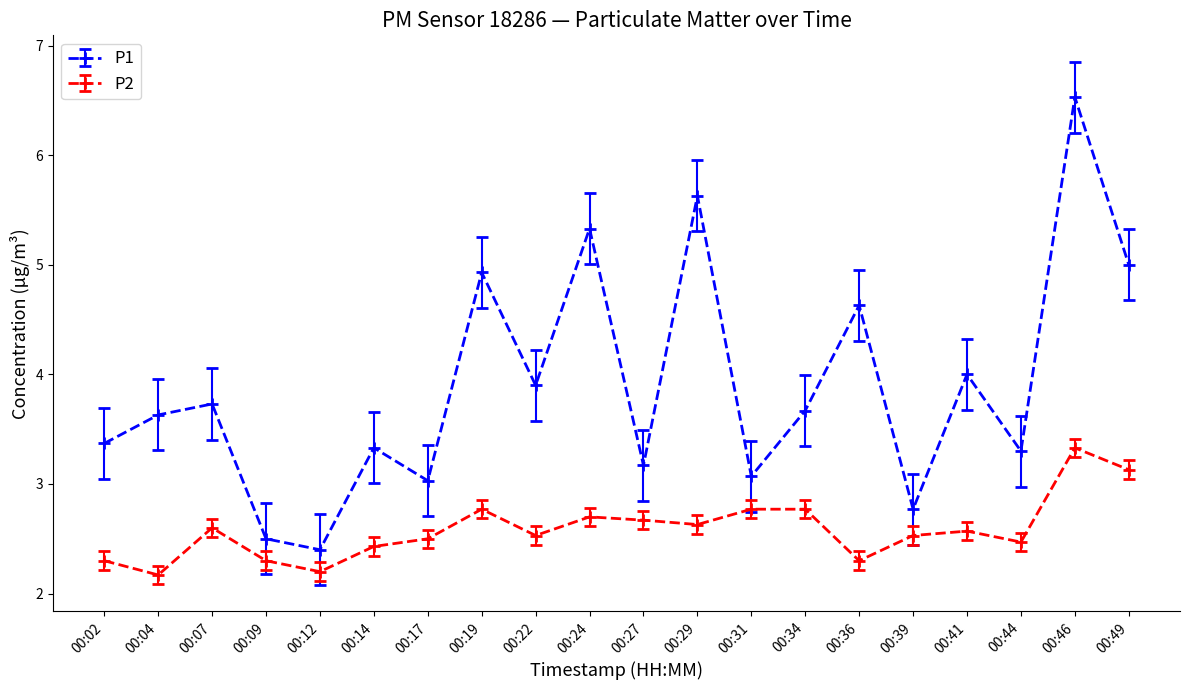

What is the spread (max minus min) of values at 00:17?

0.5